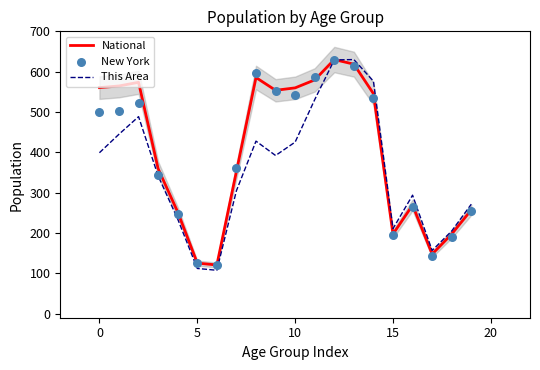

Which series has the widest spread of Y values?

This Area